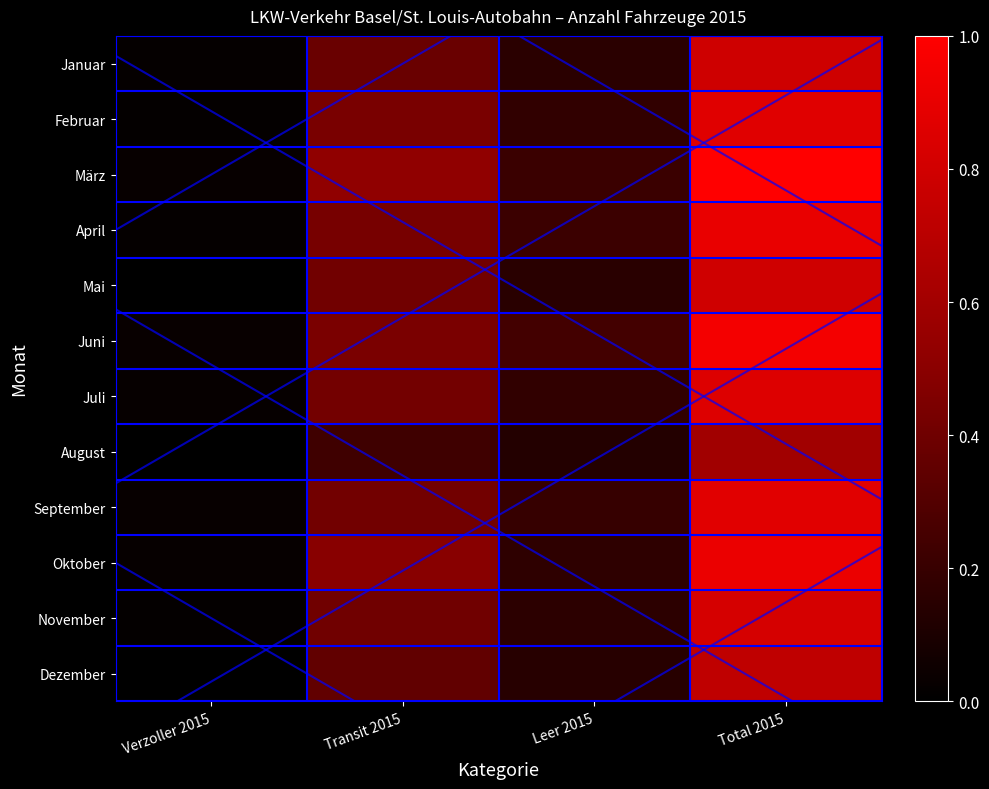

Reading left to right, what are all the values shown in this chart?

Januar: Verzoller 2015=0.0	Transit 2015=0.4	Leer 2015=0.2	Total 2015=0.8
Februar: Verzoller 2015=0.0	Transit 2015=0.4	Leer 2015=0.2	Total 2015=0.9
März: Verzoller 2015=0.0	Transit 2015=0.5	Leer 2015=0.2	Total 2015=1.0
April: Verzoller 2015=0.0	Transit 2015=0.4	Leer 2015=0.2	Total 2015=0.9
Mai: Verzoller 2015=0.0	Transit 2015=0.4	Leer 2015=0.2	Total 2015=0.8
Juni: Verzoller 2015=0.0	Transit 2015=0.4	Leer 2015=0.2	Total 2015=1.0
Juli: Verzoller 2015=0.0	Transit 2015=0.4	Leer 2015=0.2	Total 2015=0.9
August: Verzoller 2015=0.0	Transit 2015=0.2	Leer 2015=0.1	Total 2015=0.6
September: Verzoller 2015=0.0	Transit 2015=0.4	Leer 2015=0.2	Total 2015=0.9
Oktober: Verzoller 2015=0.0	Transit 2015=0.5	Leer 2015=0.2	Total 2015=0.9
November: Verzoller 2015=0.0	Transit 2015=0.4	Leer 2015=0.2	Total 2015=0.8
Dezember: Verzoller 2015=0.0	Transit 2015=0.3	Leer 2015=0.1	Total 2015=0.7